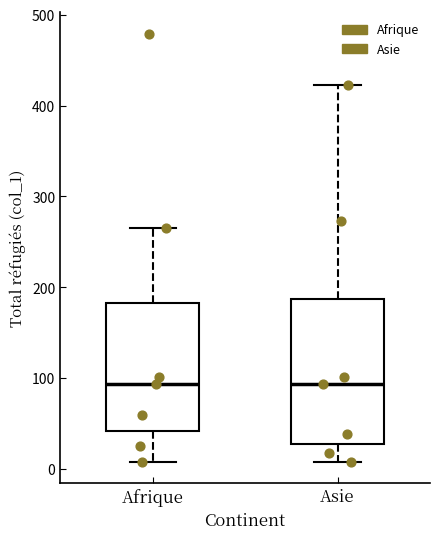

Reading left to right, transcribe this box plot: for each box, give where its median line is, the range the box spans, and where its two whiskers end, as read against the y-axis. The values are not printed on the chart, so give them approximately, as read against the axis.

Afrique: median 90, box 40 to 180, whiskers 10 to 270
Asie: median 90, box 30 to 190, whiskers 10 to 420